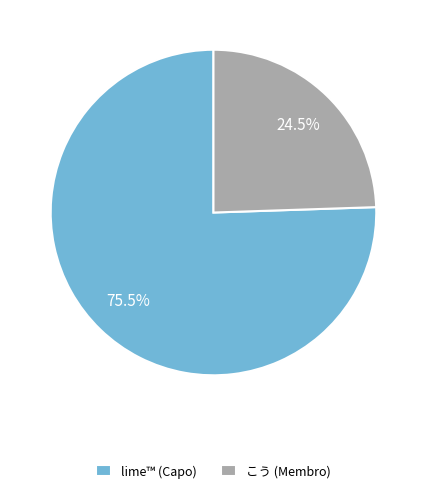

Rank the categories by value from highest to lowest.

lime™ (Capo), こう (Membro)